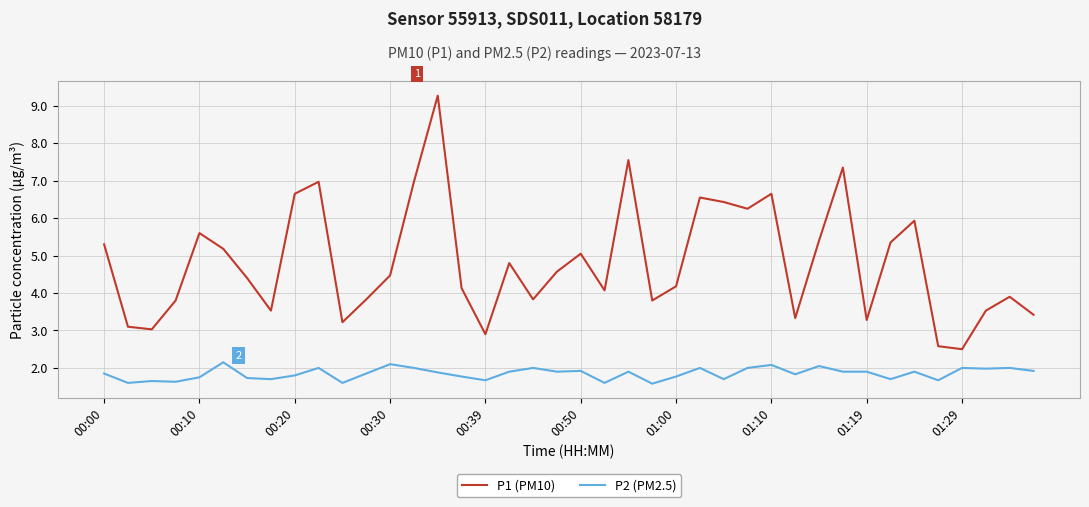

What is the minimum value for P1 (PM10)?

2.5